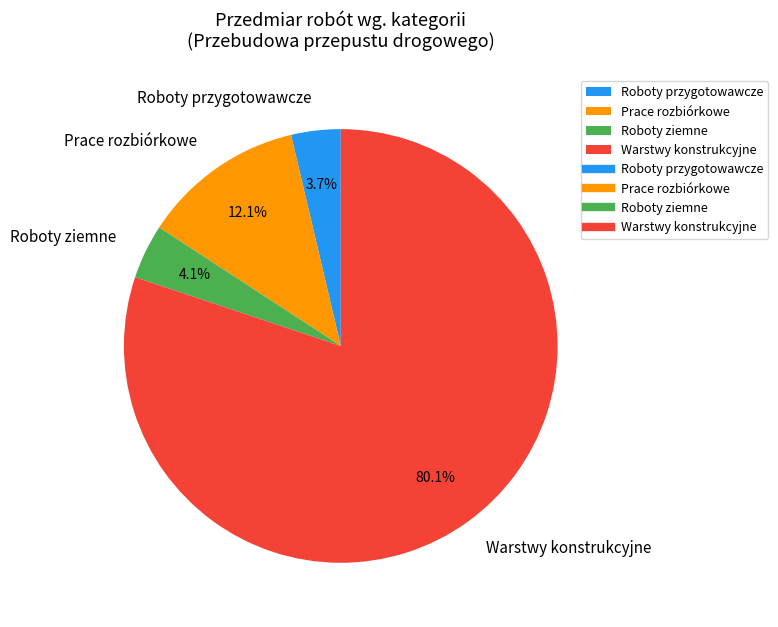

The Prace rozbiórkowe slice represents 27% of the pie. True or false?

False